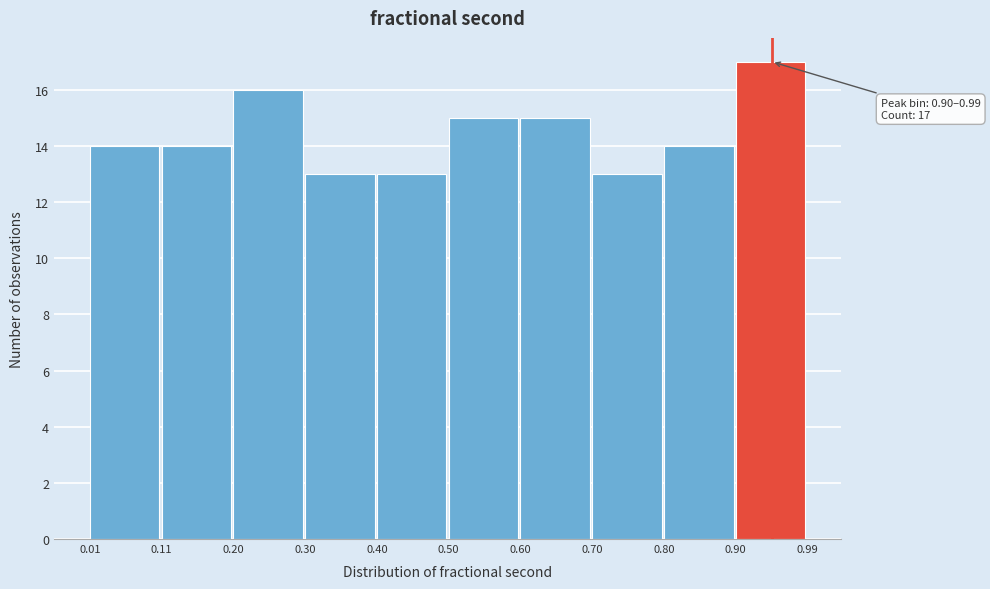

Over which range of the x-axis is the bar tallest?

0.90 to 0.99